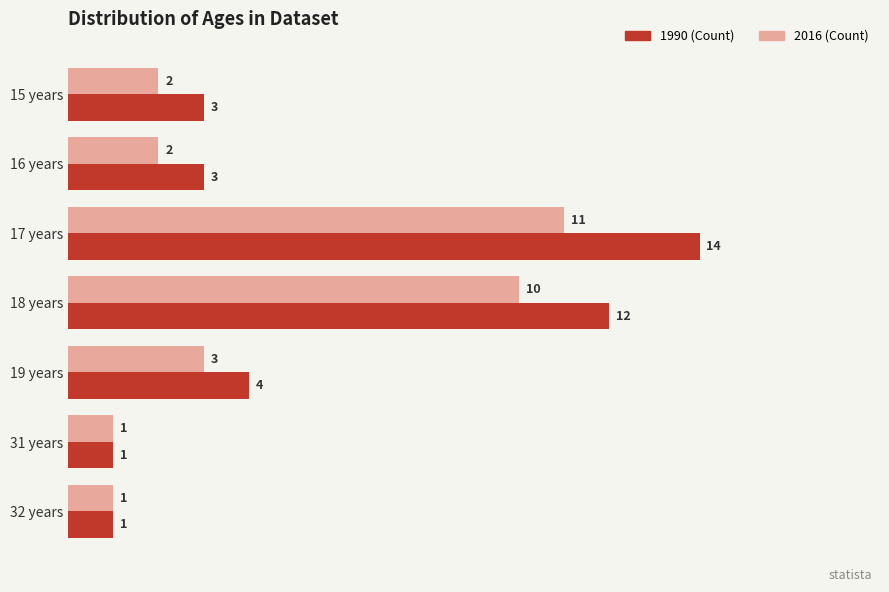

Rank the series at 18 years from lowest to highest value.

2016 (Count), 1990 (Count)